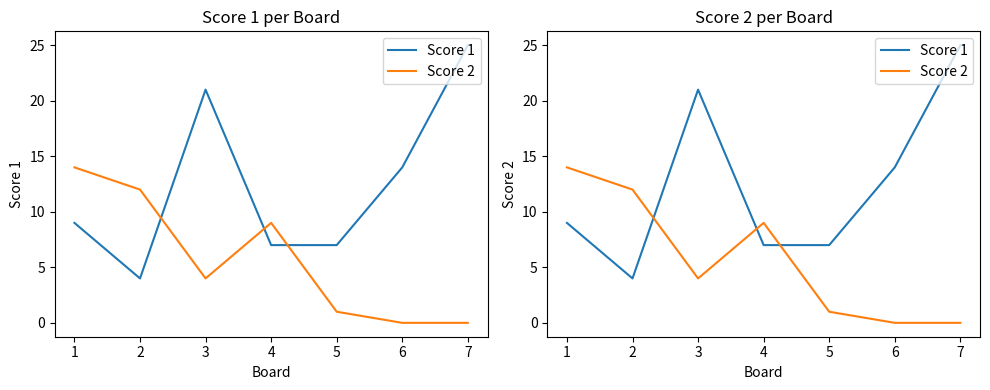

At which label does Score 1 first exceed 9?

3